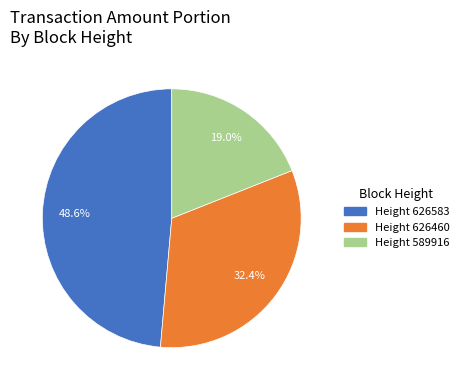

What is the total percentage of Height 589916 and Height 626583?

67.6%